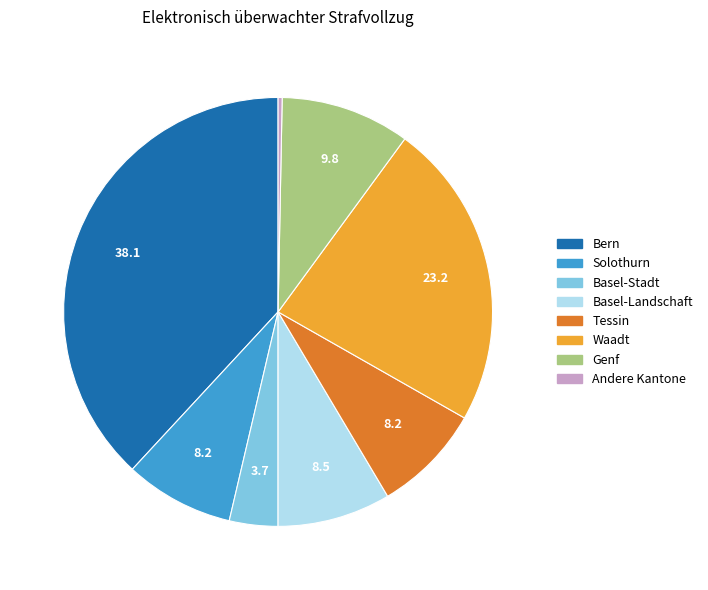

Does any single category account for the majority?

No